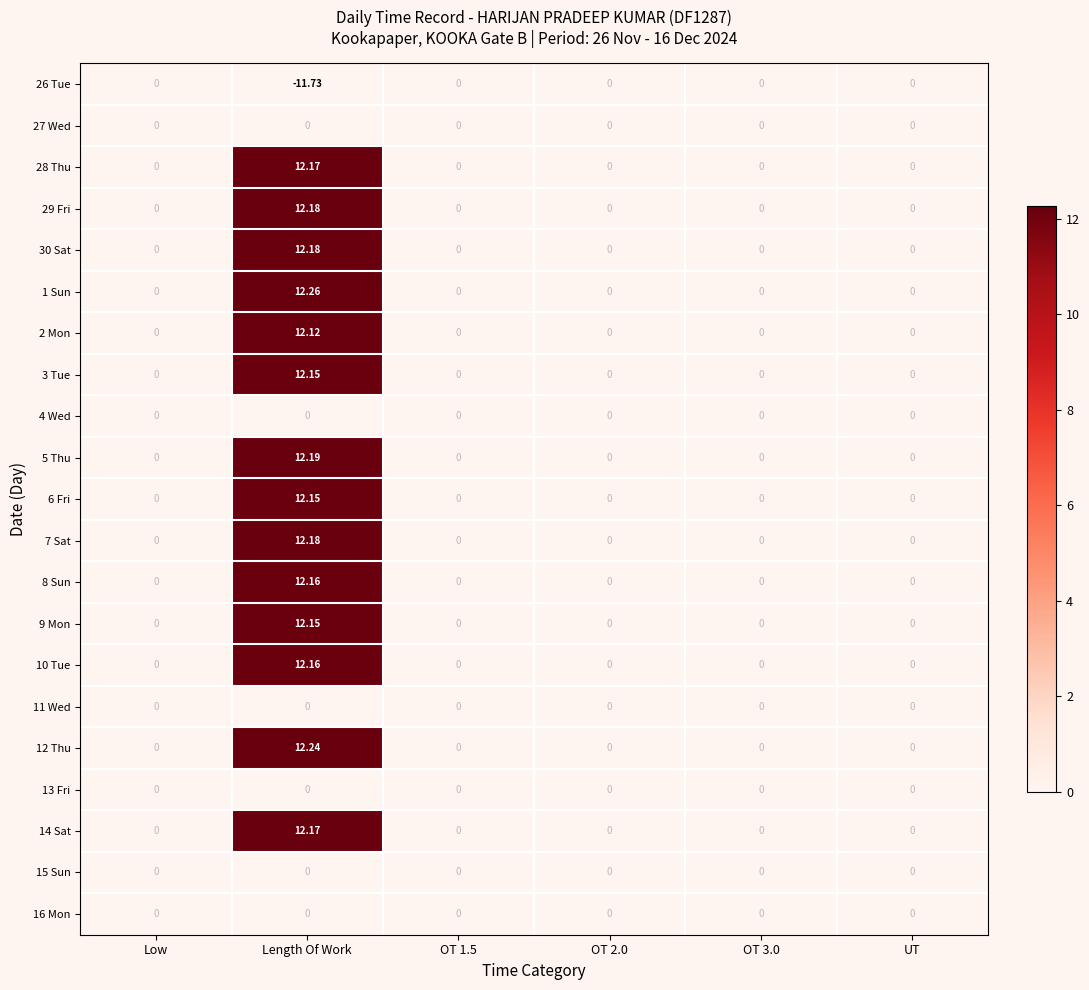

How many categories are shown in the chart?

6